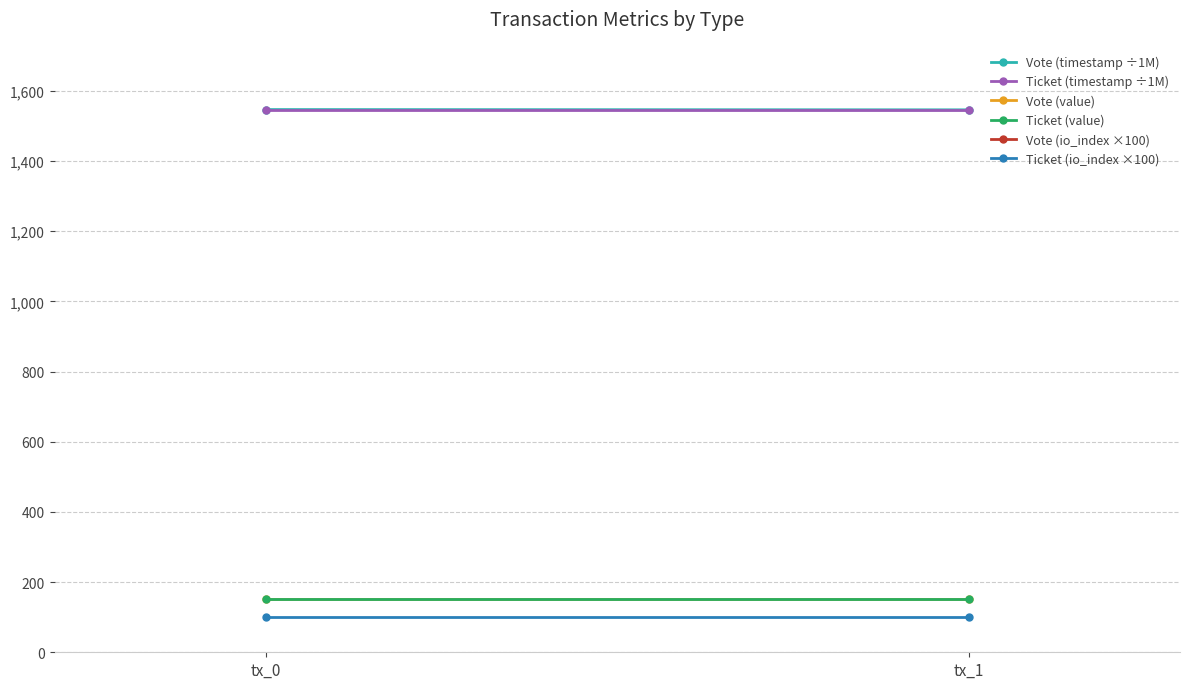

What is the greatest value displayed?

1546.4